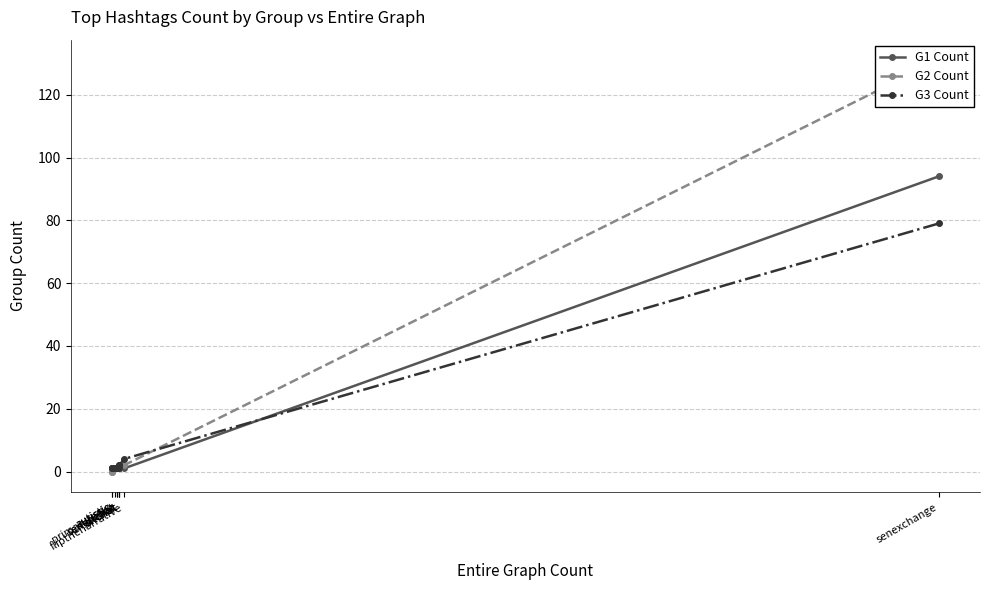

Which series changed the most between sltchat and sencochat?

G3 Count